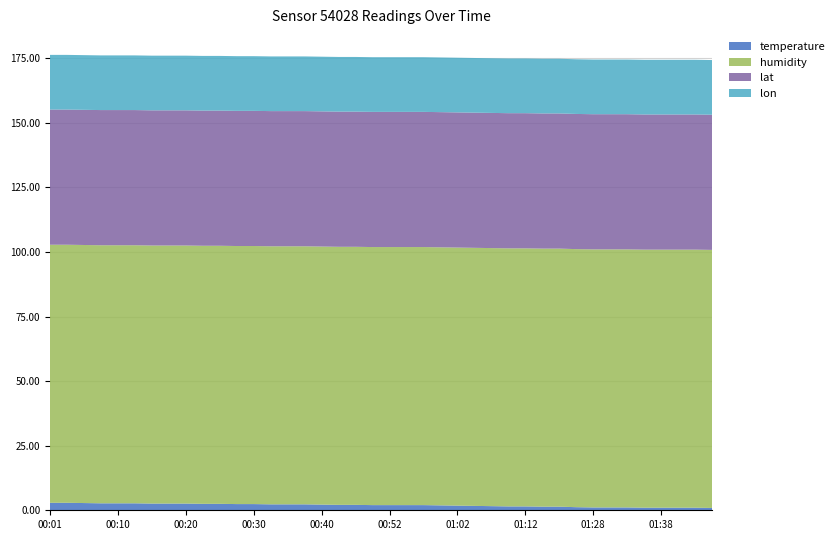

Reading right to left, what are all the values shown in this chart?

temperature: 01:45=0.9	01:43=1.0	01:40=1.0	01:38=1.0	01:36=1.0	01:33=1.1	01:31=1.1	01:28=1.1	01:25=1.2	01:17=1.4	01:15=1.4	01:12=1.5	01:09=1.5	01:07=1.6	01:04=1.7	01:02=1.8	01:00=1.9	00:57=2.0	00:55=2.0	00:52=2.0	00:50=2.0	00:47=2.1	00:42=2.1	00:40=2.2	00:37=2.3	00:35=2.3	00:32=2.3	00:30=2.4	00:28=2.4	00:25=2.5	00:23=2.5	00:20=2.6	00:18=2.6	00:15=2.6	00:13=2.7	00:10=2.7	00:08=2.7	00:06=2.8	00:03=2.9	00:01=2.9
humidity: 01:45=99.9	01:43=99.9	01:40=99.9	01:38=99.9	01:36=99.9	01:33=99.9	01:31=99.9	01:28=99.9	01:25=99.9	01:17=99.9	01:15=99.9	01:12=99.9	01:09=99.9	01:07=99.9	01:04=99.9	01:02=99.9	01:00=99.9	00:57=99.9	00:55=99.9	00:52=99.9	00:50=99.9	00:47=99.9	00:42=99.9	00:40=99.9	00:37=99.9	00:35=99.9	00:32=99.9	00:30=99.9	00:28=99.9	00:25=99.9	00:23=99.9	00:20=99.9	00:18=99.9	00:15=99.9	00:13=99.9	00:10=99.9	00:08=99.9	00:06=99.9	00:03=99.9	00:01=99.9
lat: 01:45=52.3	01:43=52.3	01:40=52.3	01:38=52.3	01:36=52.3	01:33=52.3	01:31=52.3	01:28=52.3	01:25=52.3	01:17=52.3	01:15=52.3	01:12=52.3	01:09=52.3	01:07=52.3	01:04=52.3	01:02=52.3	01:00=52.3	00:57=52.3	00:55=52.3	00:52=52.3	00:50=52.3	00:47=52.3	00:42=52.3	00:40=52.3	00:37=52.3	00:35=52.3	00:32=52.3	00:30=52.3	00:28=52.3	00:25=52.3	00:23=52.3	00:20=52.3	00:18=52.3	00:15=52.3	00:13=52.3	00:10=52.3	00:08=52.3	00:06=52.3	00:03=52.3	00:01=52.3
lon: 01:45=21.2	01:43=21.2	01:40=21.2	01:38=21.2	01:36=21.2	01:33=21.2	01:31=21.2	01:28=21.2	01:25=21.2	01:17=21.2	01:15=21.2	01:12=21.2	01:09=21.2	01:07=21.2	01:04=21.2	01:02=21.2	01:00=21.2	00:57=21.2	00:55=21.2	00:52=21.2	00:50=21.2	00:47=21.2	00:42=21.2	00:40=21.2	00:37=21.2	00:35=21.2	00:32=21.2	00:30=21.2	00:28=21.2	00:25=21.2	00:23=21.2	00:20=21.2	00:18=21.2	00:15=21.2	00:13=21.2	00:10=21.2	00:08=21.2	00:06=21.2	00:03=21.2	00:01=21.2